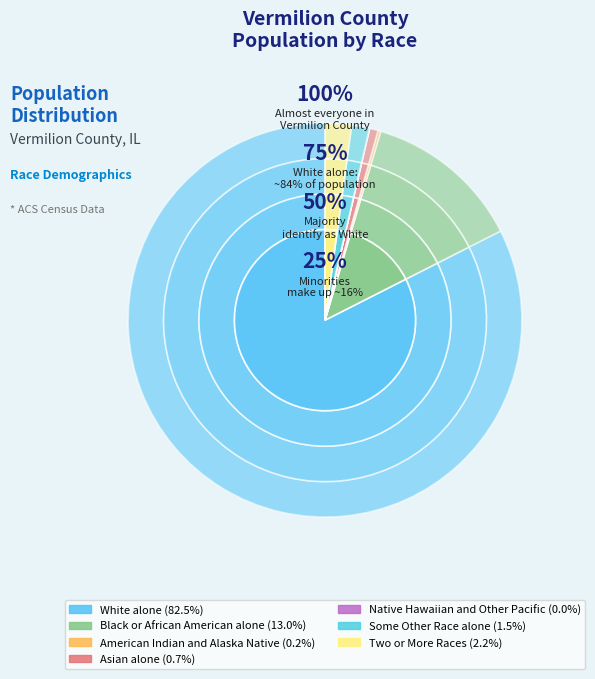

To the nearest percent, what portion does Black or African American alone represent?

13%